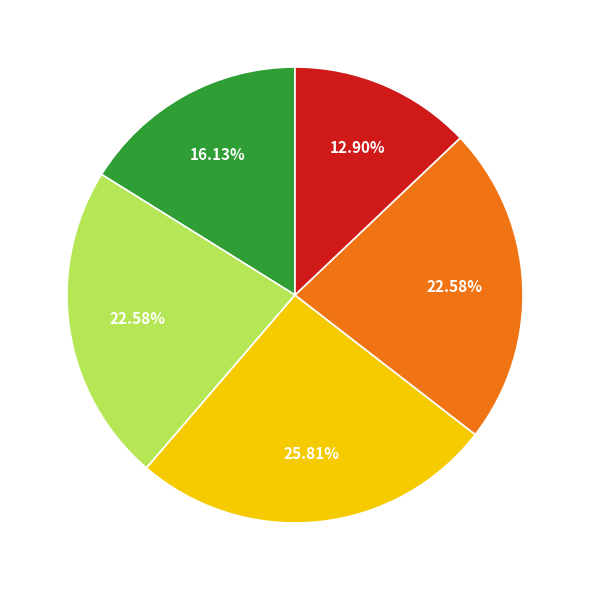

Is there any slice that represents more than half of the pie?

No